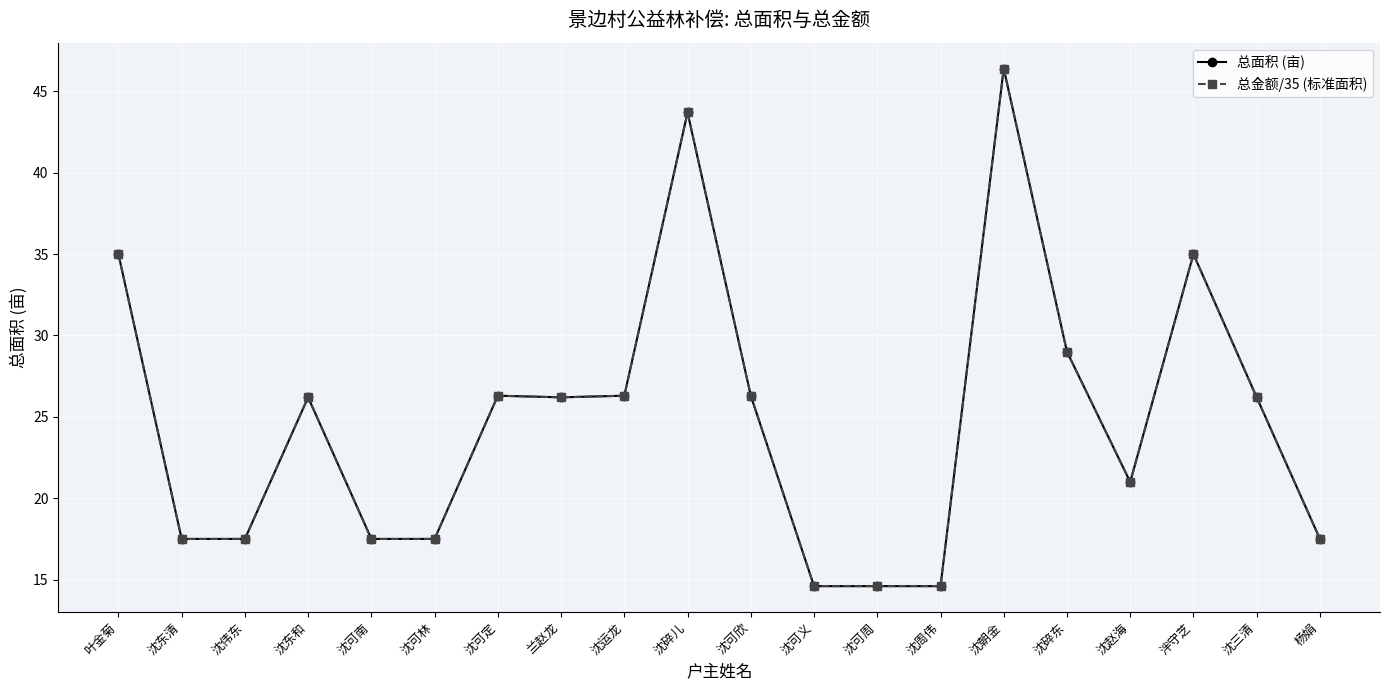

The value of 总金额/35 (标准面积) at 沈东清 is 17.5. True or false?

True